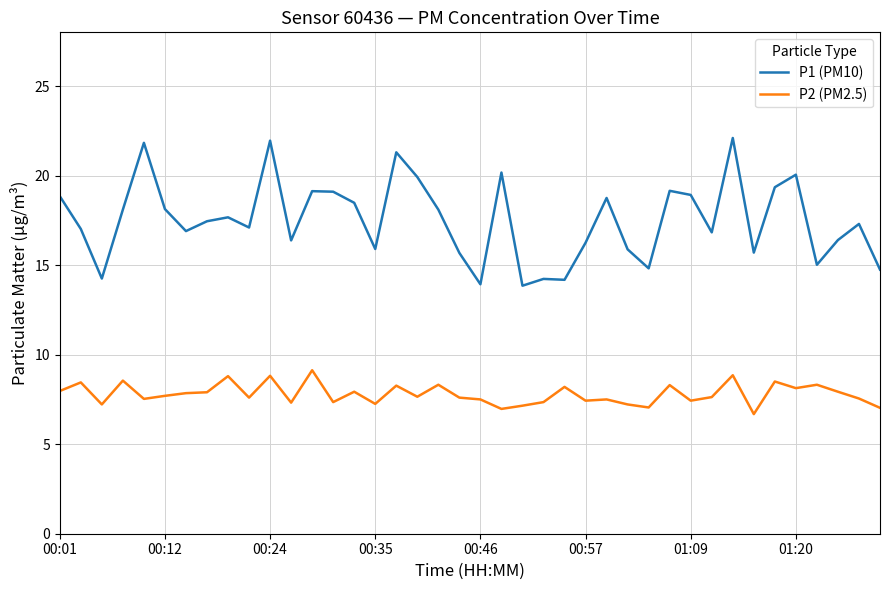

Which series has the widest spread of values?

P1 (PM10)